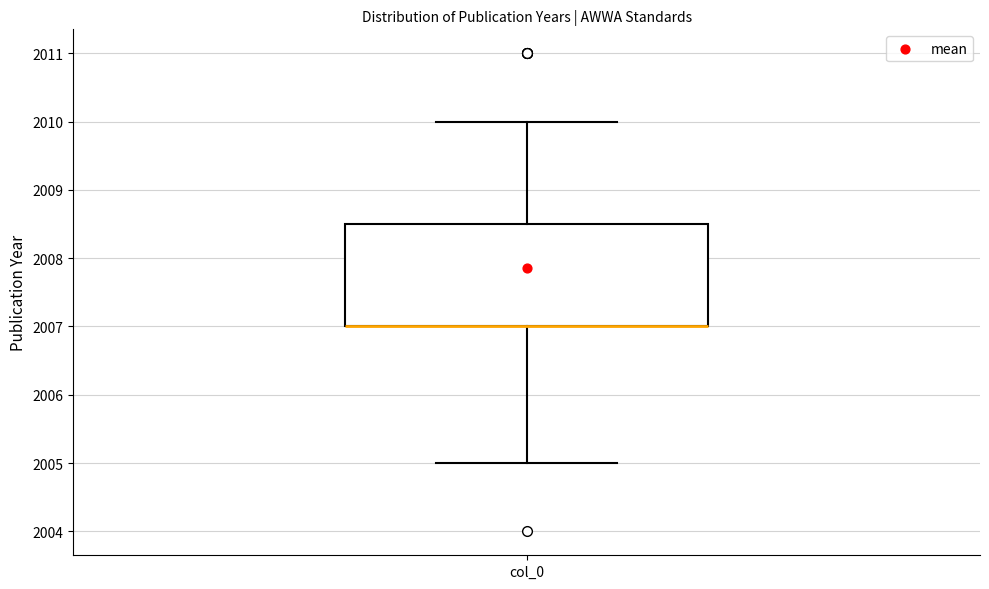

Read this box plot against the y-axis: the position of the median line, the range covered by the box, and the ends of both whiskers. The values are not printed on the chart, so give them approximately, as read against the axis.

median 2007.0 (drawn on the box's lower edge), box 2007.0 to 2008.5, whiskers 2005.0 to 2010.0